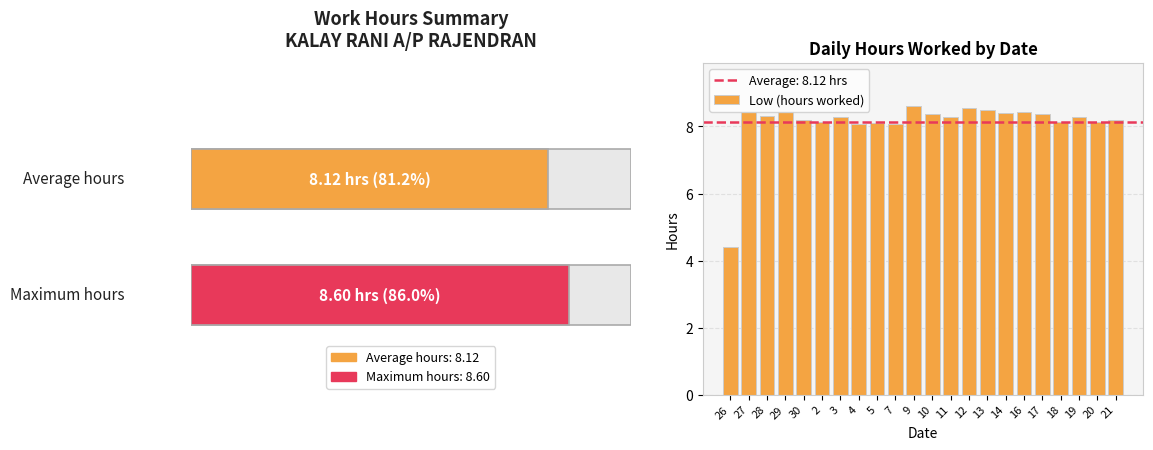

What is the value of the 7th bar from the left?

8.4